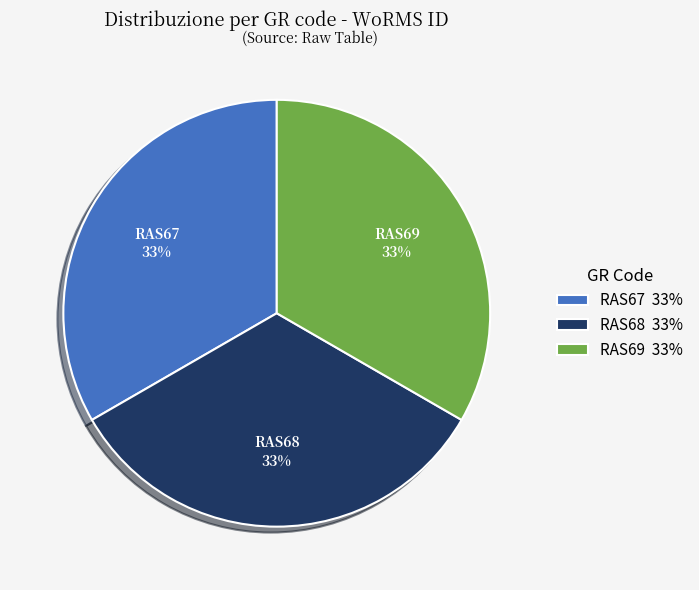

Is there a majority slice in this chart?

No